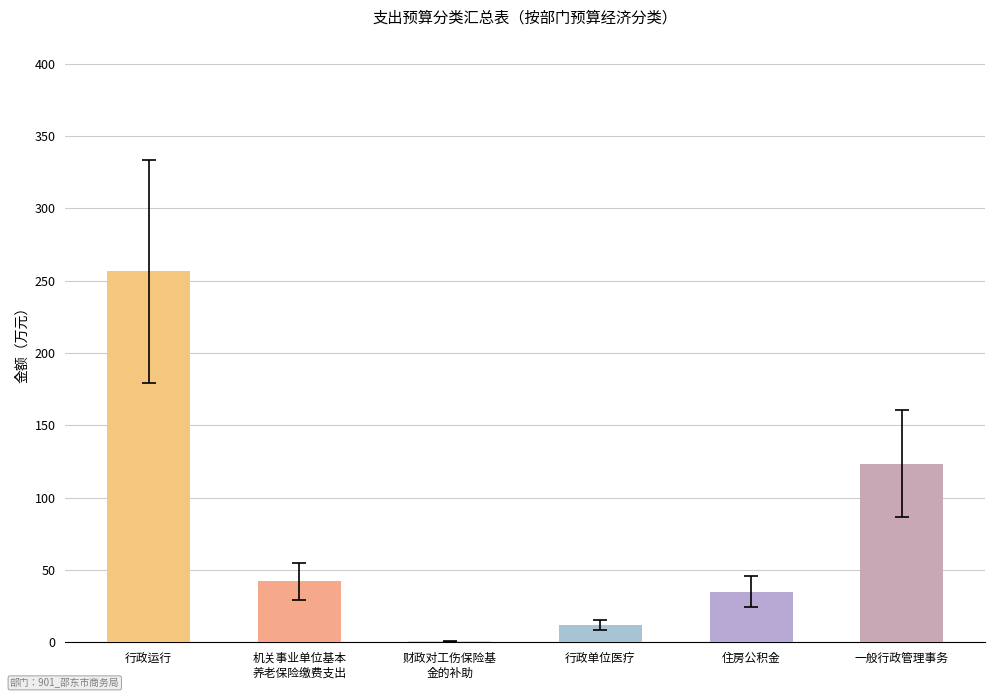

What value does the data have at 行政单位医疗?

11.7